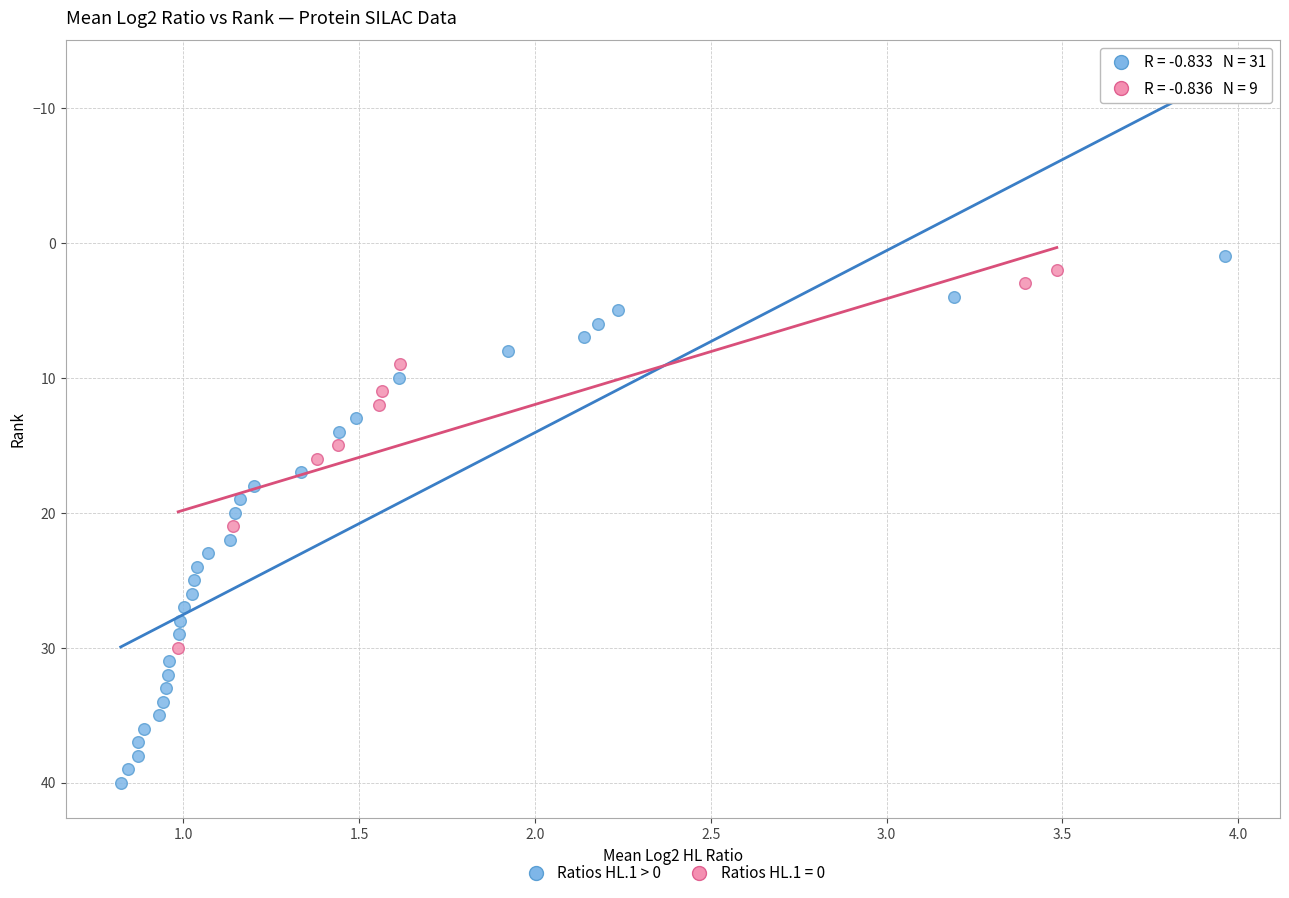

Which series has the largest Y range (max minus min)?

Ratios HL.1 > 0